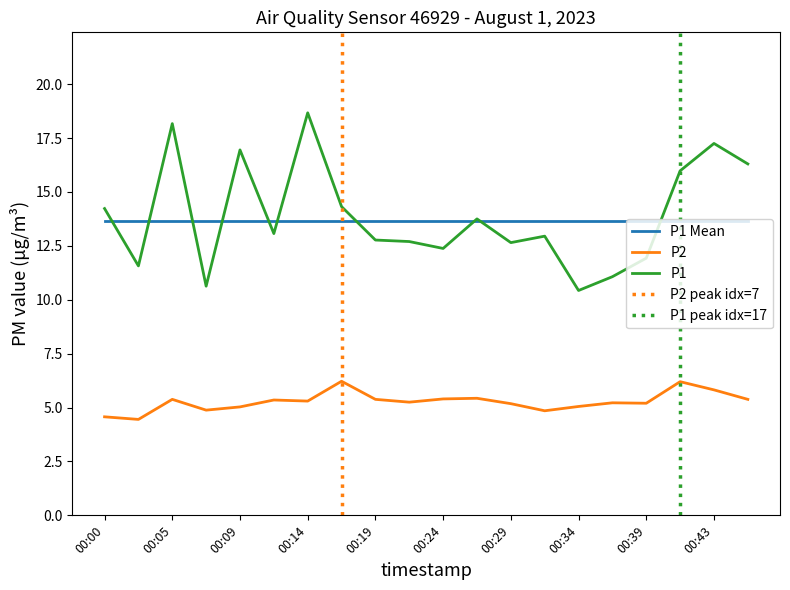

Is the value of P1 at 00:29 greater than the value of P2 at 00:00?

Yes